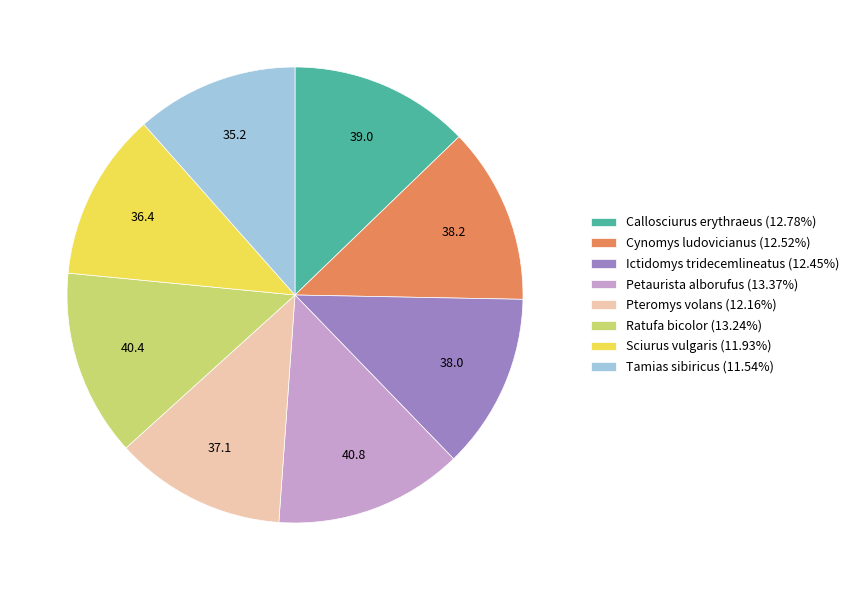

Do Sciurus vulgaris (11.93%) and Ratufa bicolor (13.24%) together represent more than half of the pie?

No